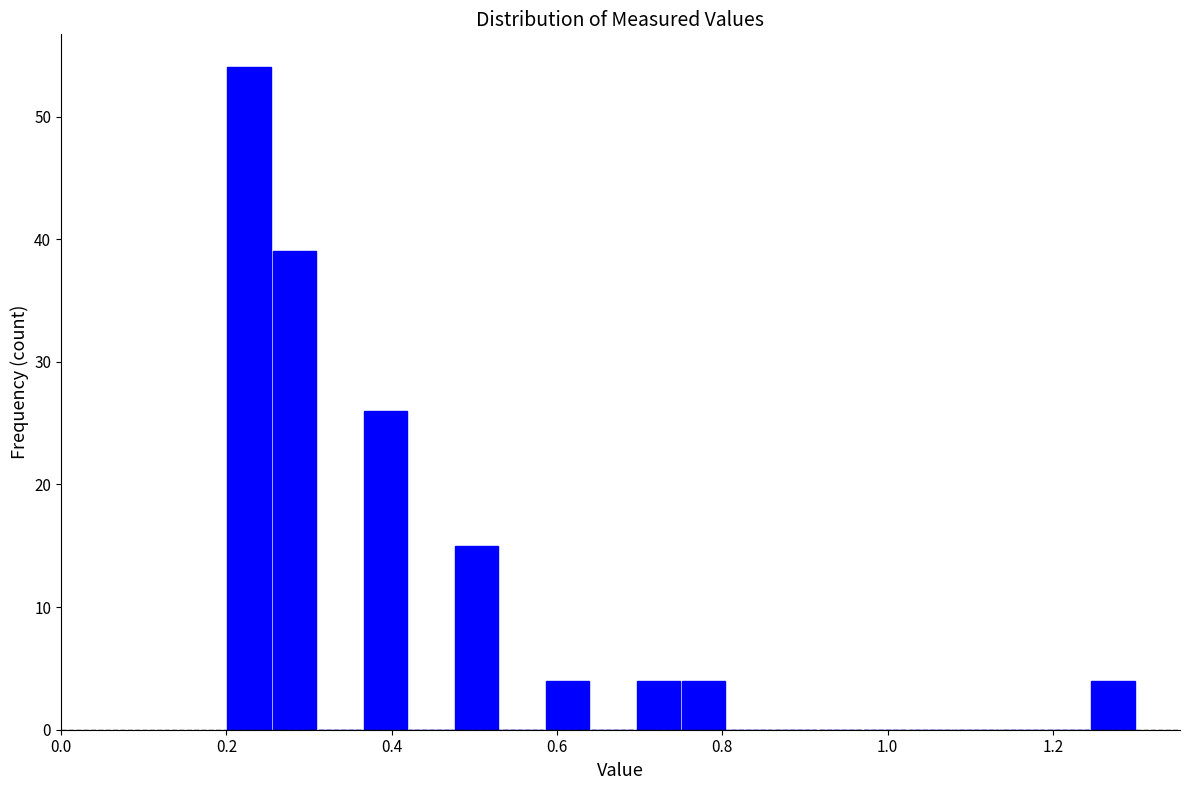

Around what value on the x-axis is the tallest bar? Give the approximate position of its centre, as read against the axis.

0.22